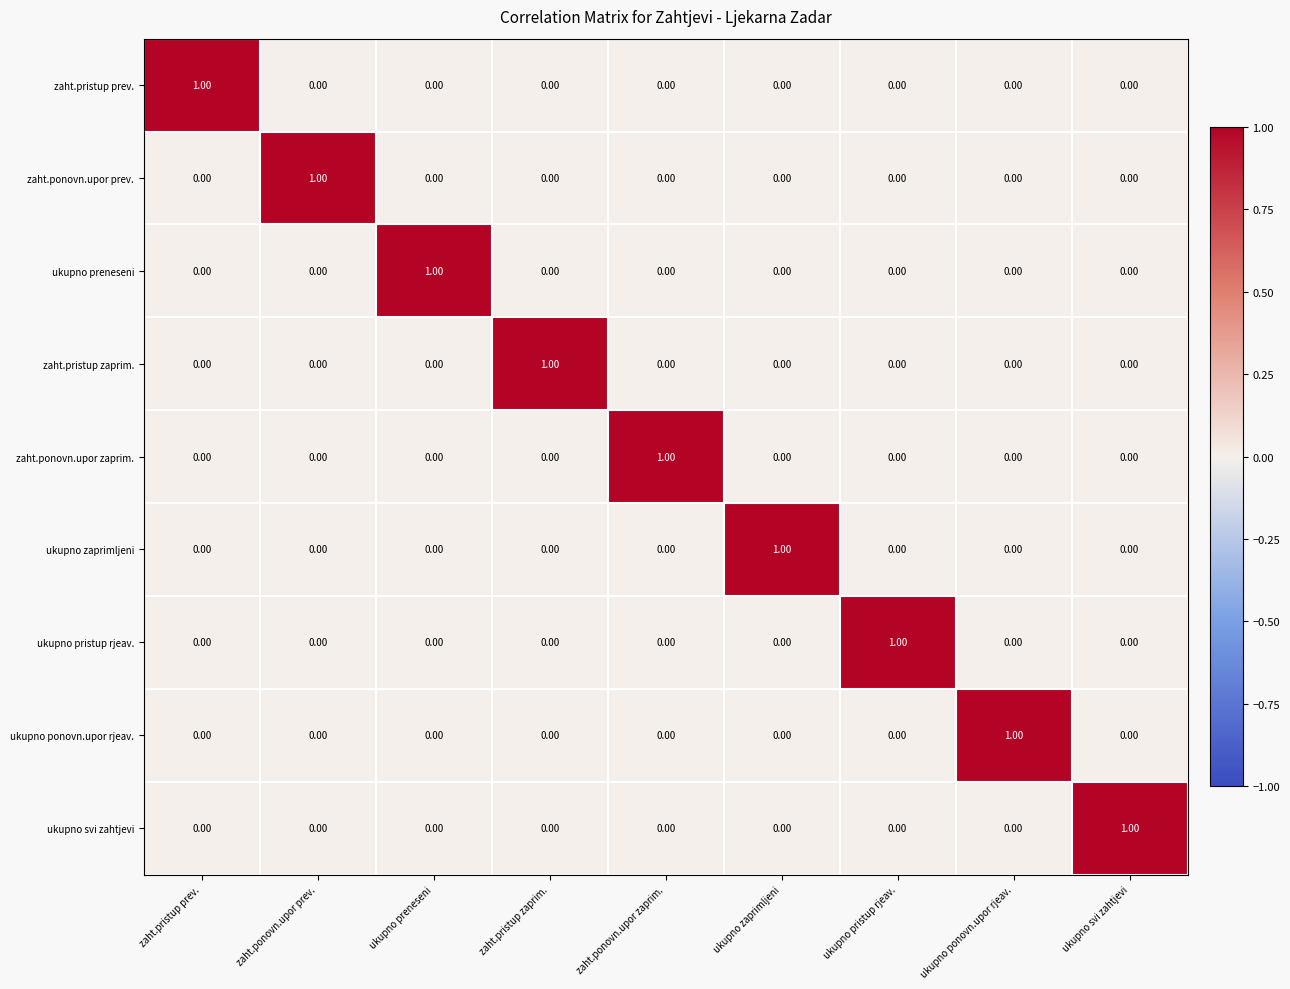

At which label does zaht.ponovn.upor zaprim. reach its peak?

zaht.ponovn.upor zaprim.